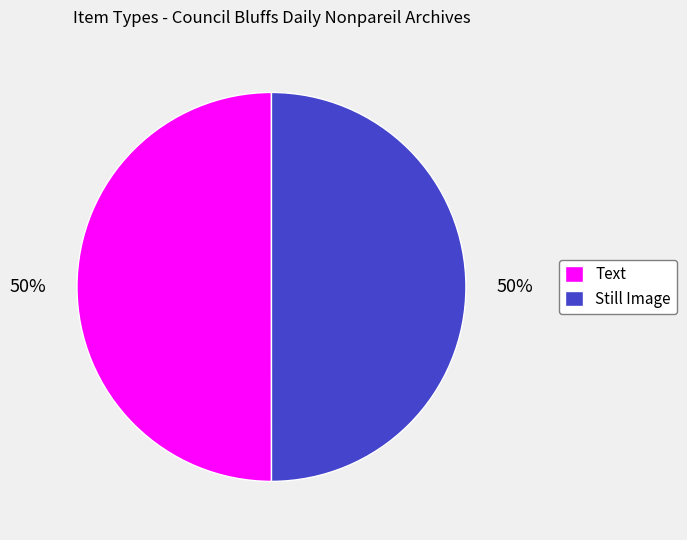

To the nearest percent, what portion does Still Image represent?

50%